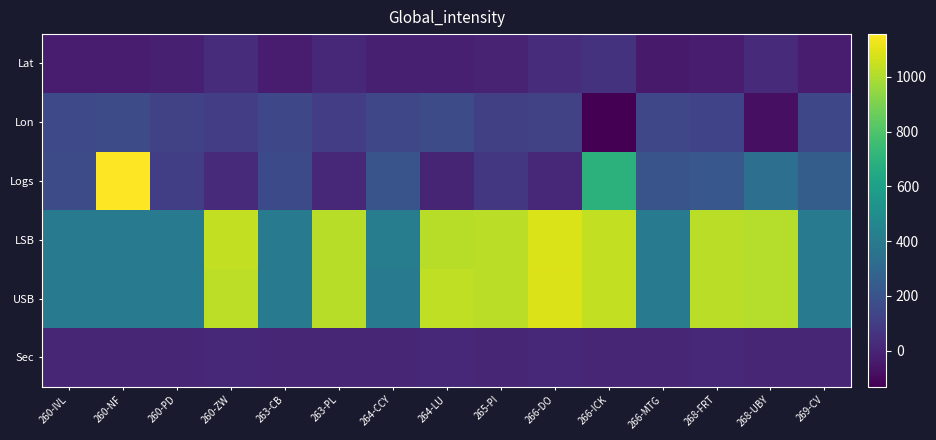

What is the total value across all series at 260-PD?

1013.3